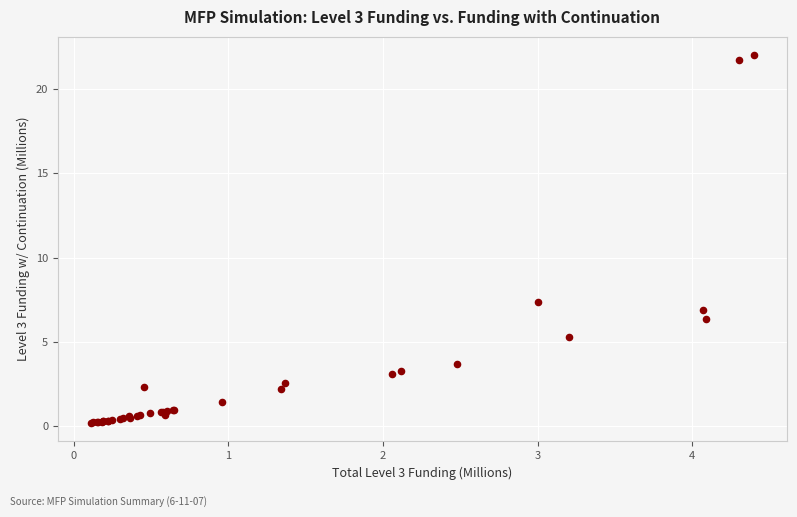

What Y value in the scatter plot is closest to 11?

7.4